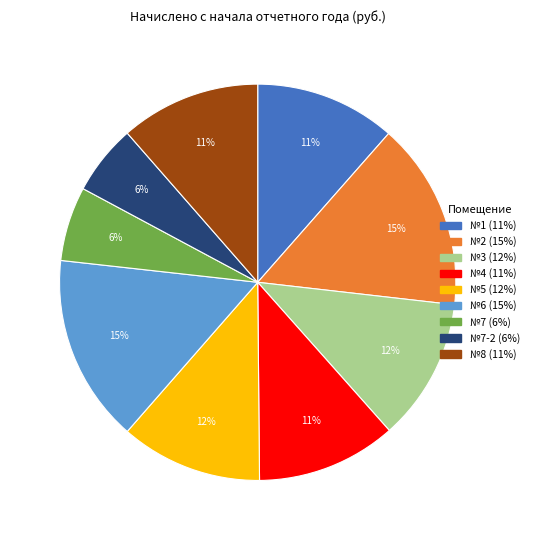

Is there a majority slice in this chart?

No